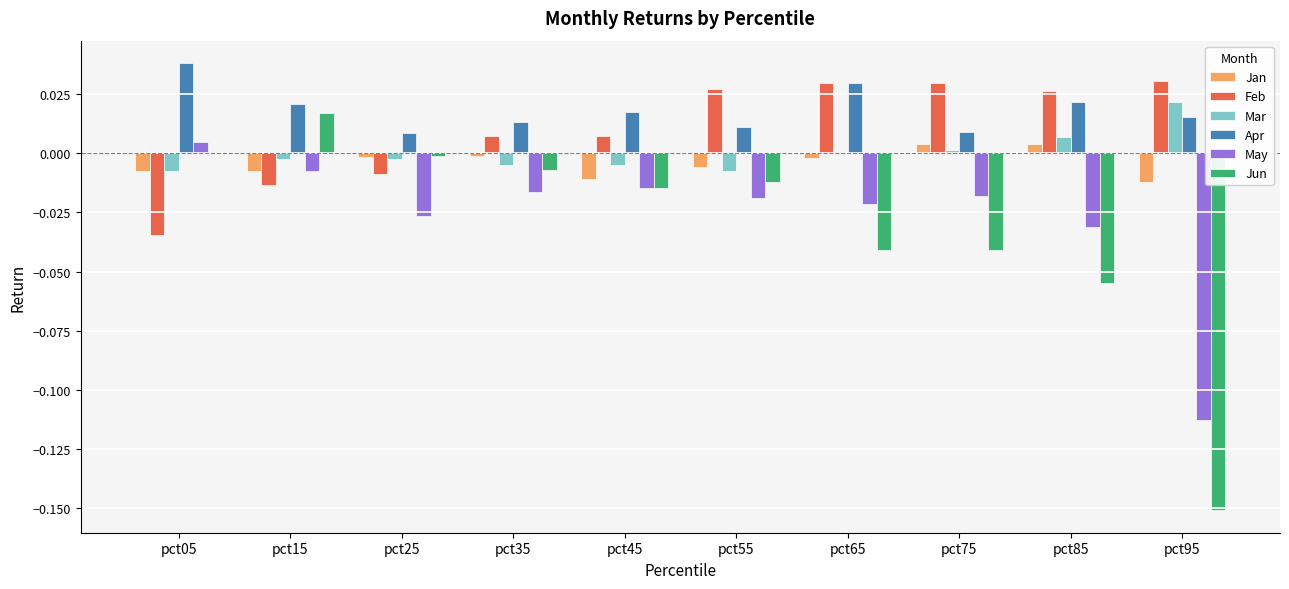

How many values in Feb are above zero?

7